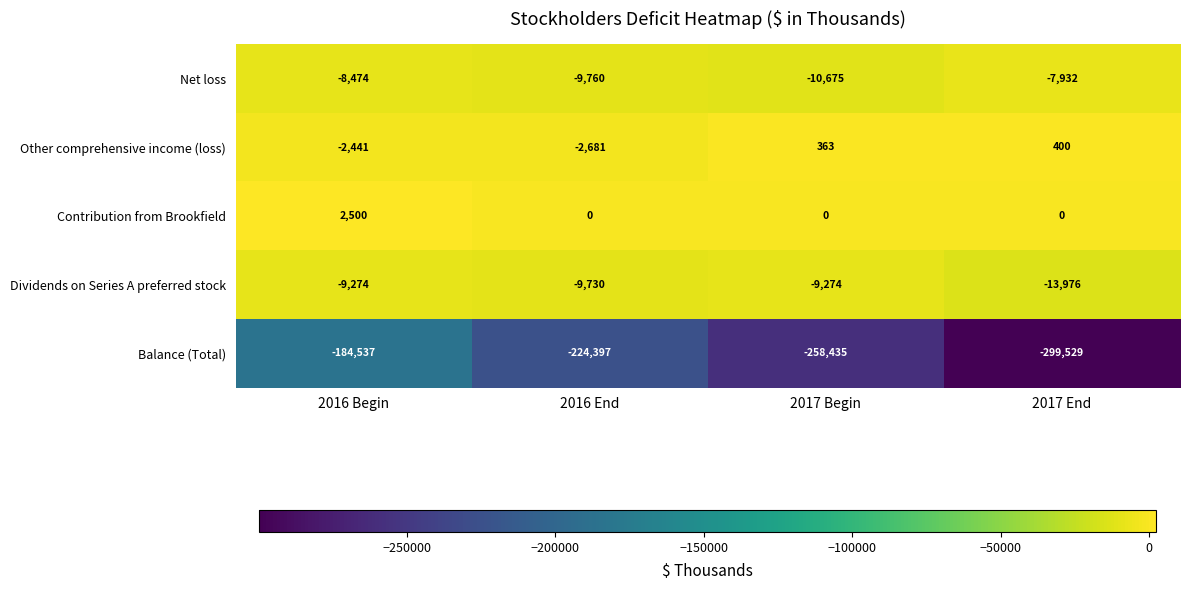

What is the total value across all series at 2017 End?

-321037